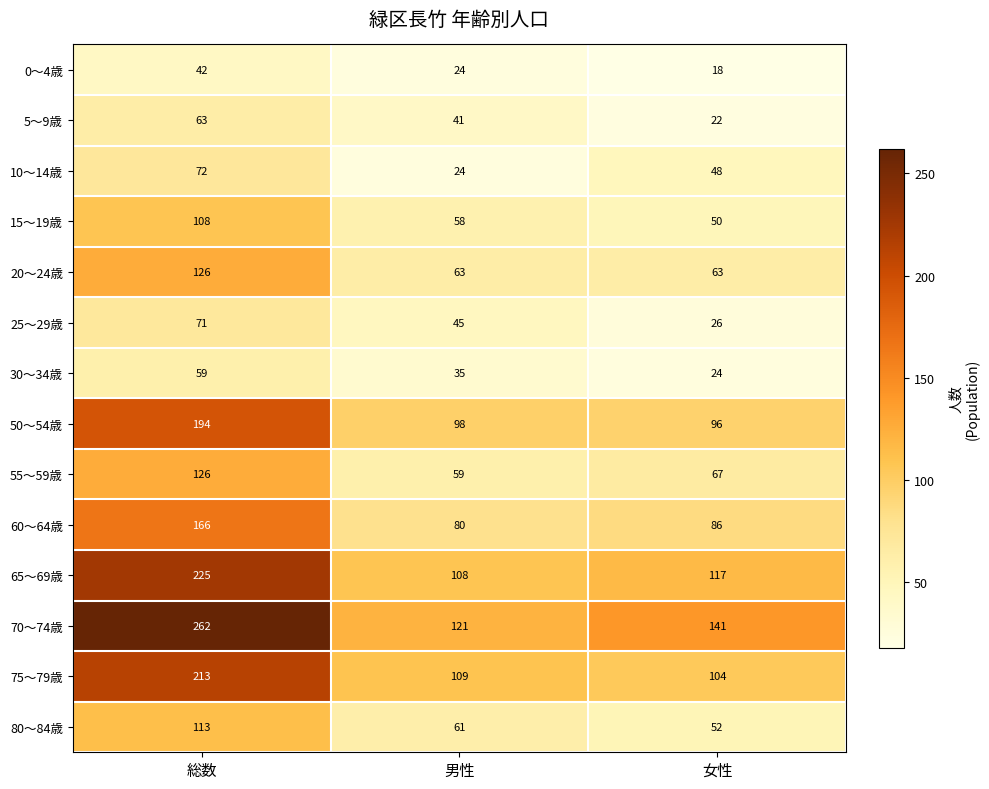

List the labels in order of 25～29歳 value, smallest first.

女性, 男性, 総数